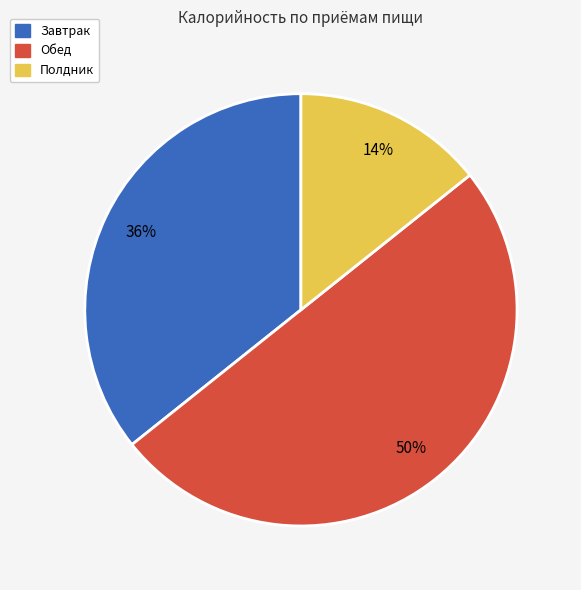

To the nearest percent, what is the average slice percentage?

33%